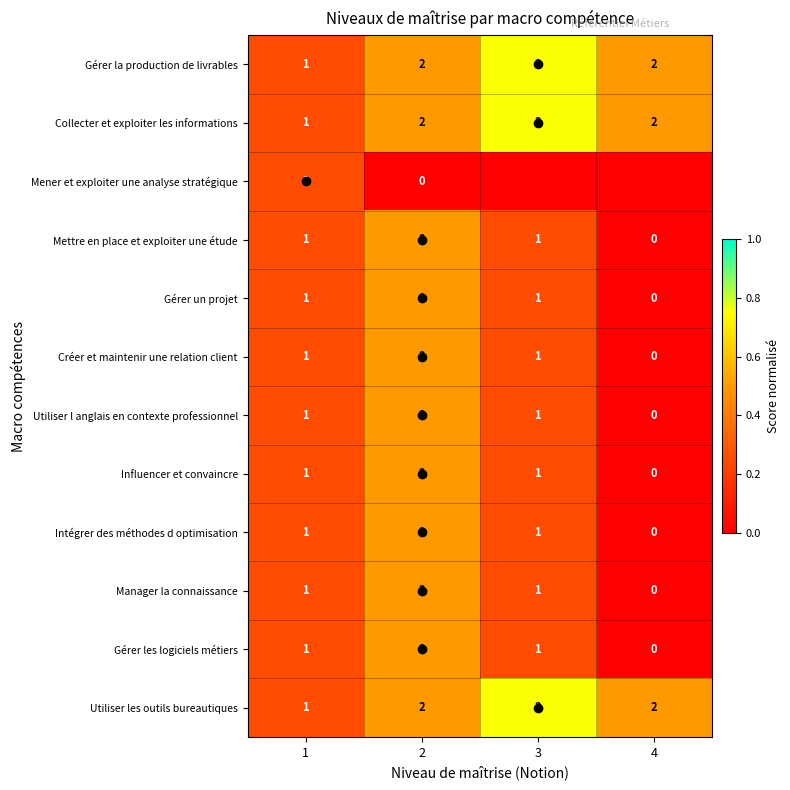

Is the value of Mettre en place et exploiter une étude at 3 greater than the value of Utiliser les outils bureautiques at 2?

No